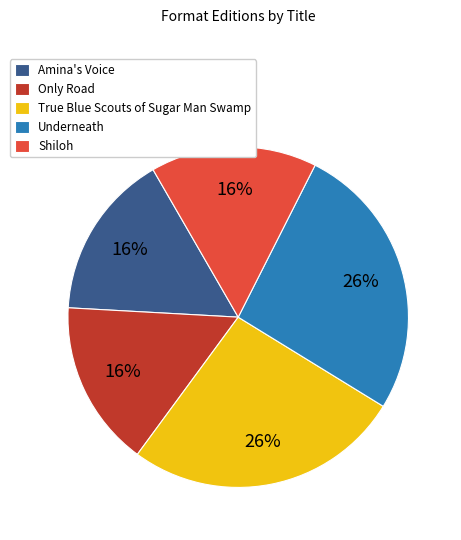

Does Shiloh represent more than half of the total?

No